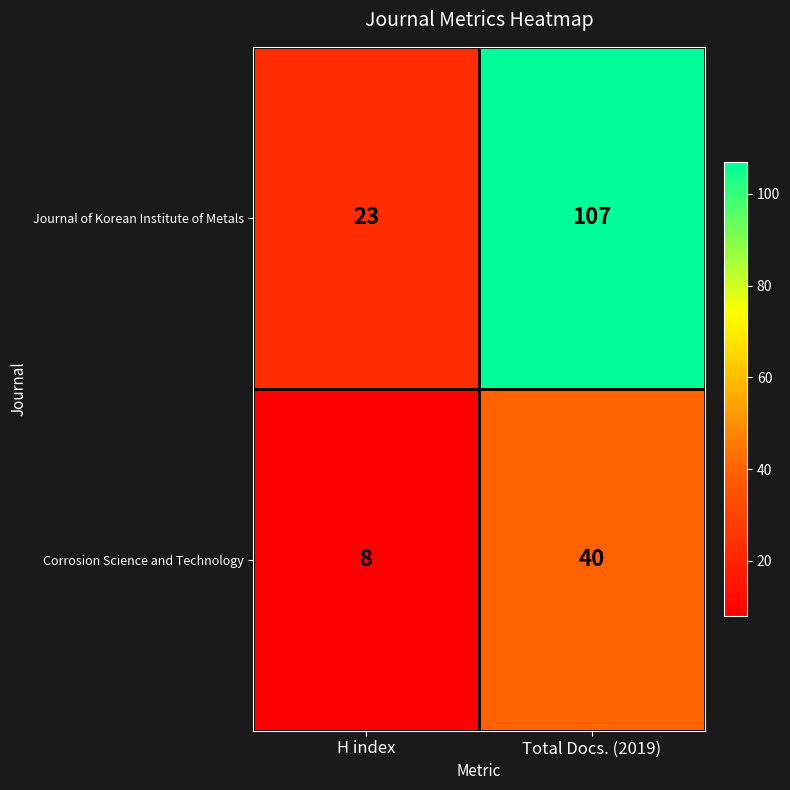

At which label does Journal of Korean Institute of Metals reach its minimum?

H index